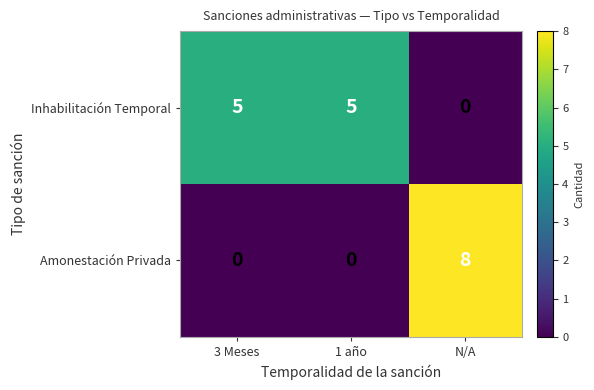

Count the number of categories in the chart.

3